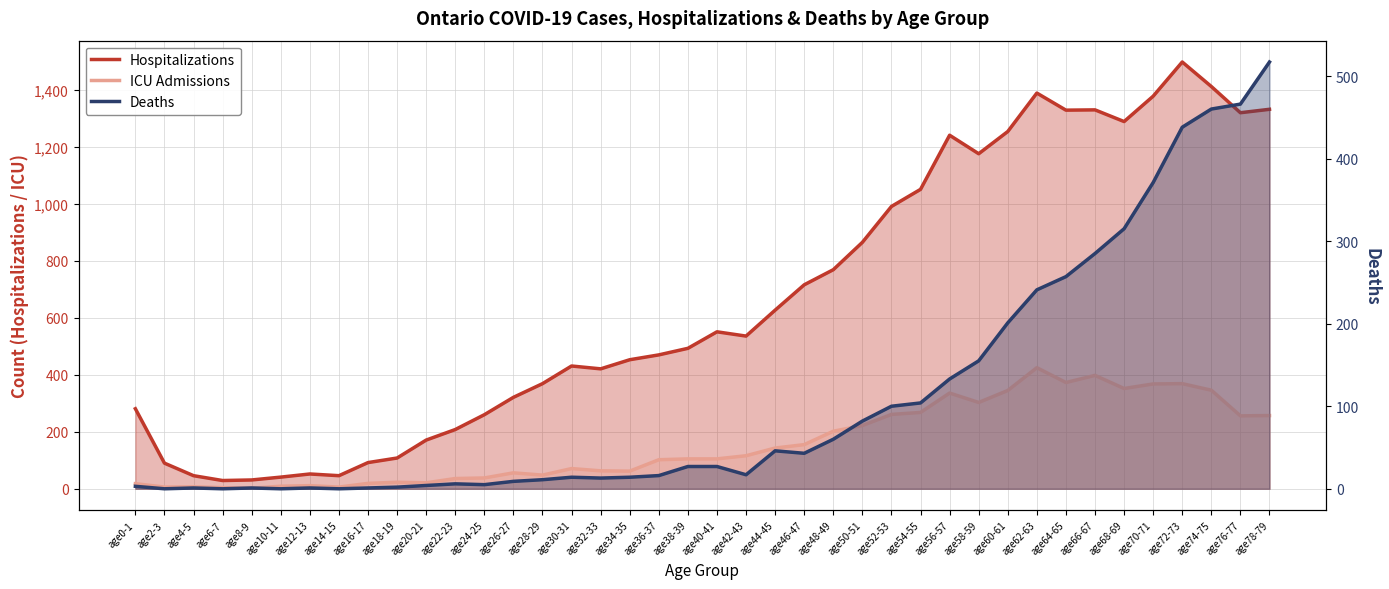

What is the label of the 25th point from the right?

age30-31